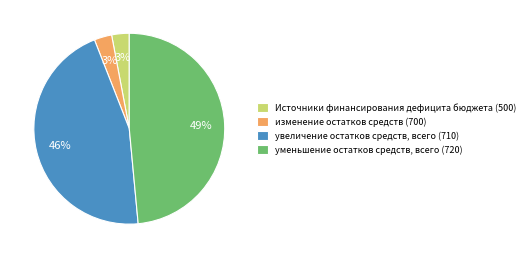

To the nearest percent, what percentage of the pie is уменьшение остатков средств, всего?

49%